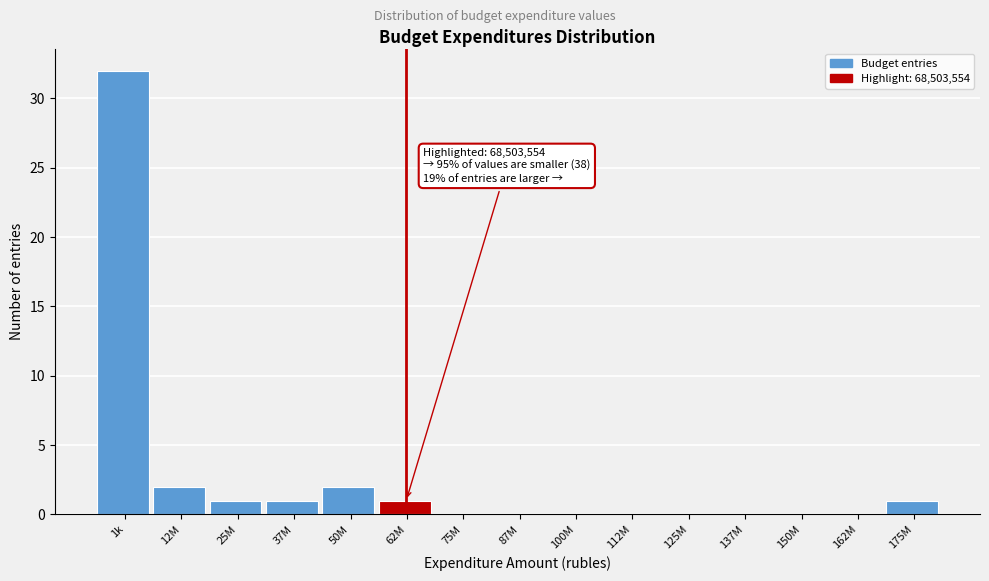

Reading left to right, what are all the values shown in this chart?

1k=32	12M=2	25M=1	37M=1	50M=2	62M=1	75M=0	87M=0	100M=0	112M=0	125M=0	137M=0	150M=0	162M=0	175M=1